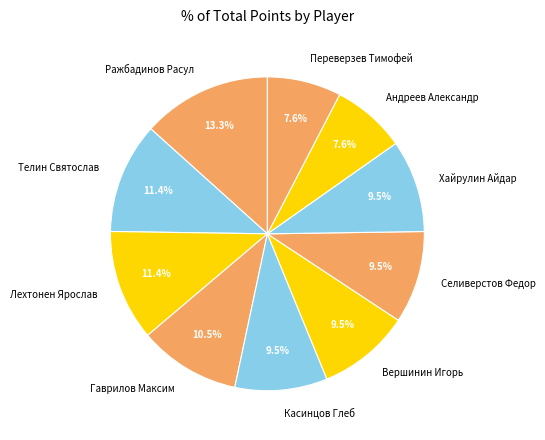

Does Гаврилов Максим account for over 50% of the chart?

No